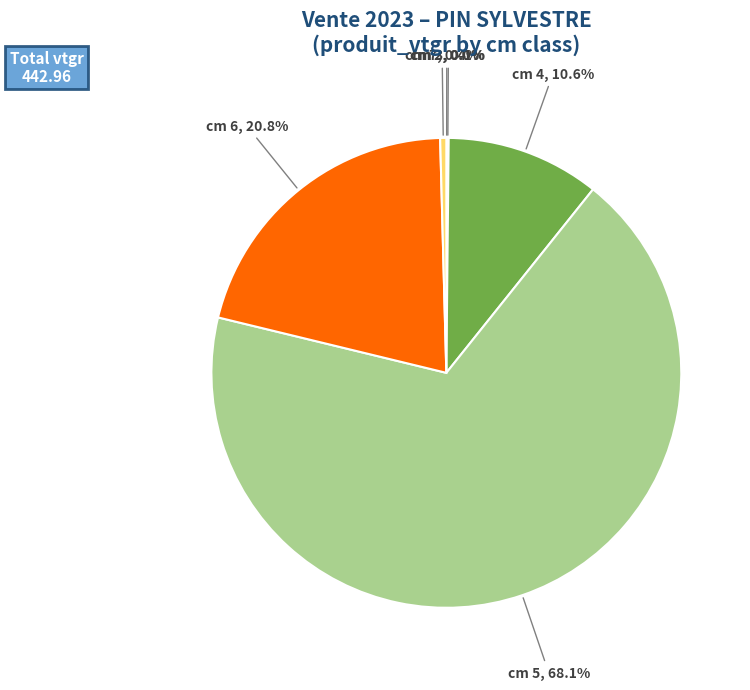

Does any single category account for the majority?

Yes